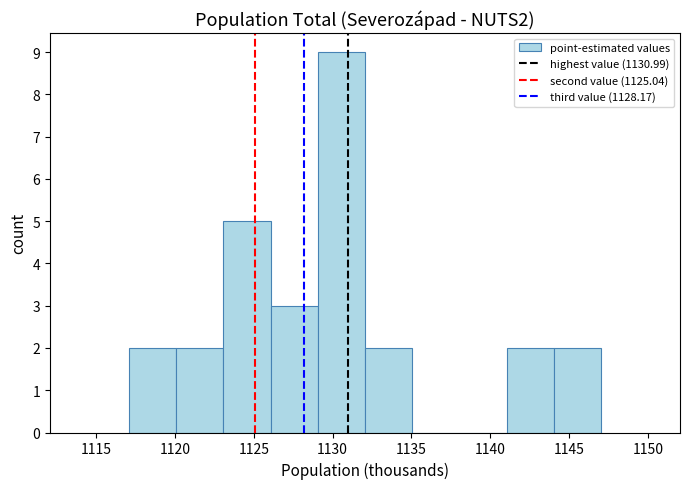

Over which range of the x-axis is the bar tallest?

1129 to 1132